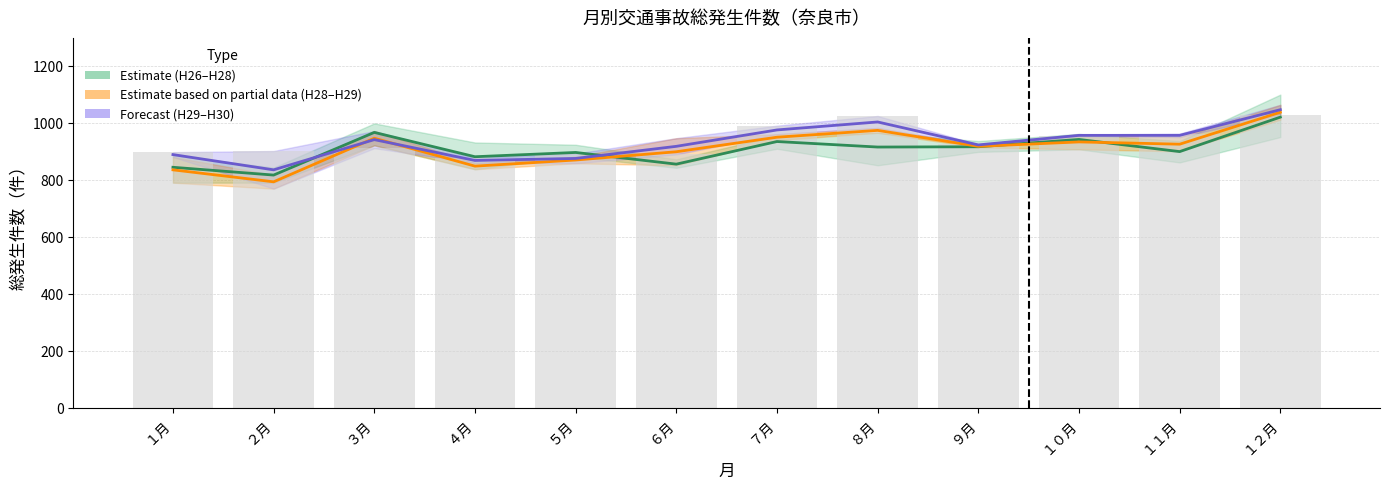

What is the smallest value displayed?

795.0